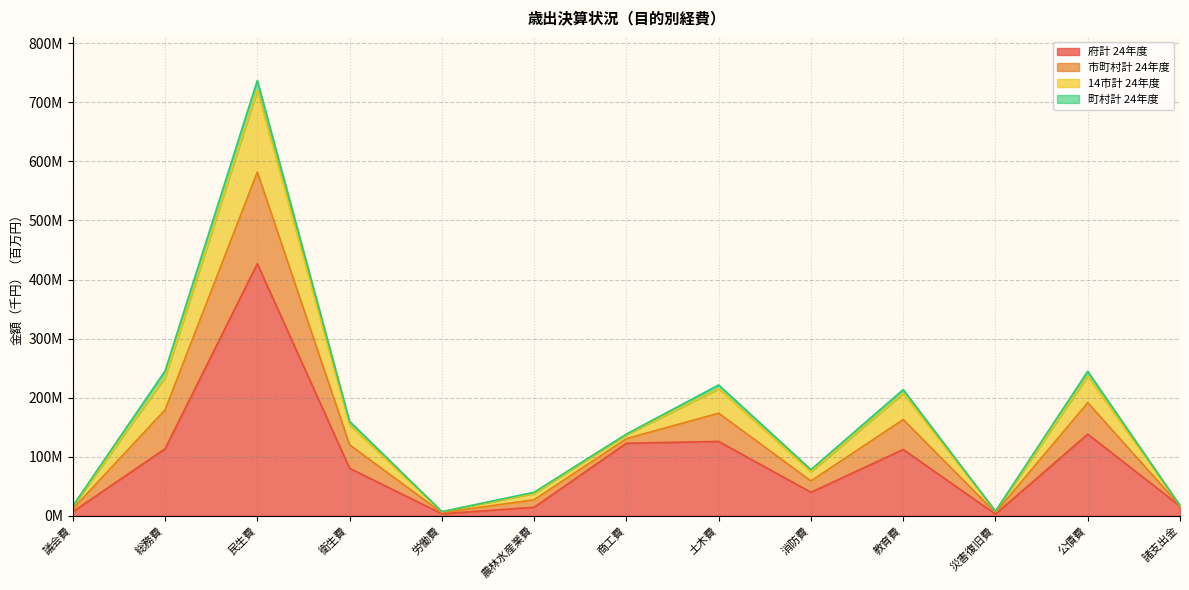

Does the chart have visible grid lines?

Yes